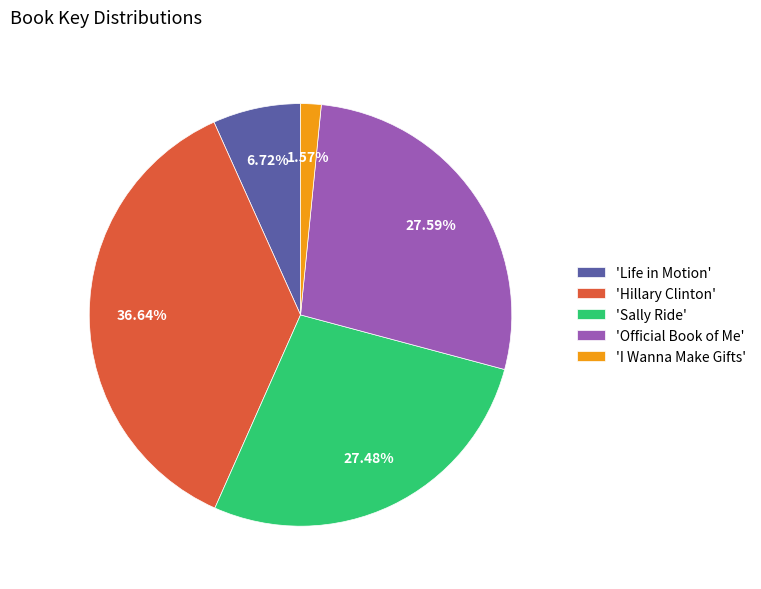

Which category has the smallest portion of the pie?

'I Wanna Make Gifts'